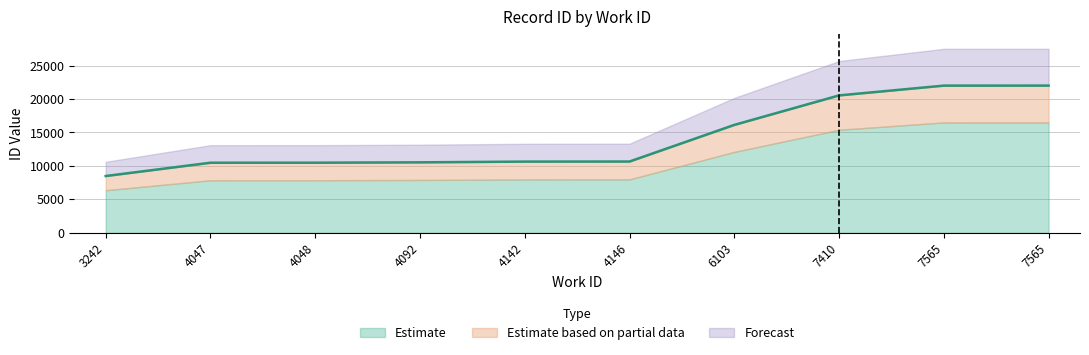

Does the chart have visible grid lines?

Yes